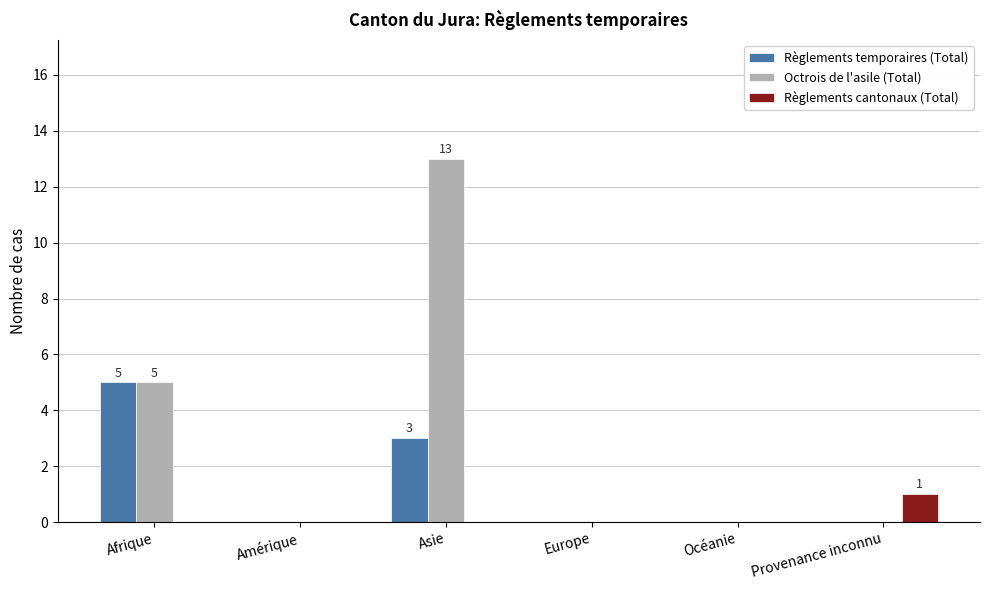

The value of Octrois de l'asile (Total) at Asie is 3. True or false?

False